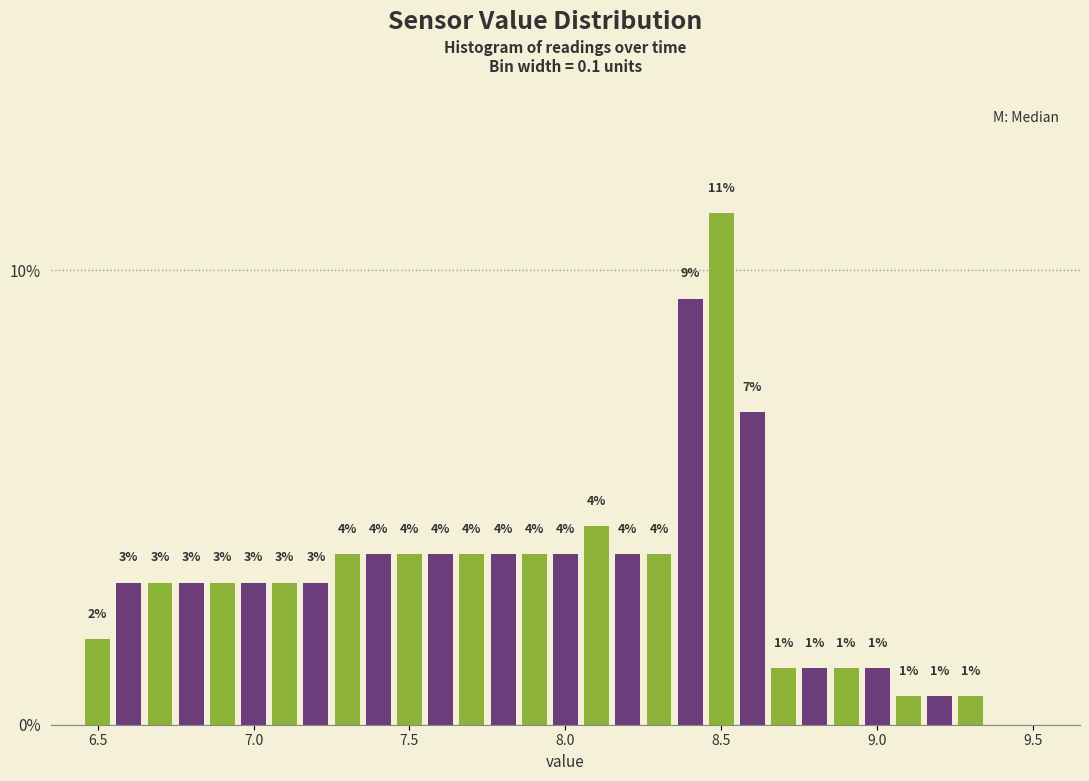

Around what value on the x-axis is the tallest bar? Give the approximate position of its centre, as read against the axis.

8.50